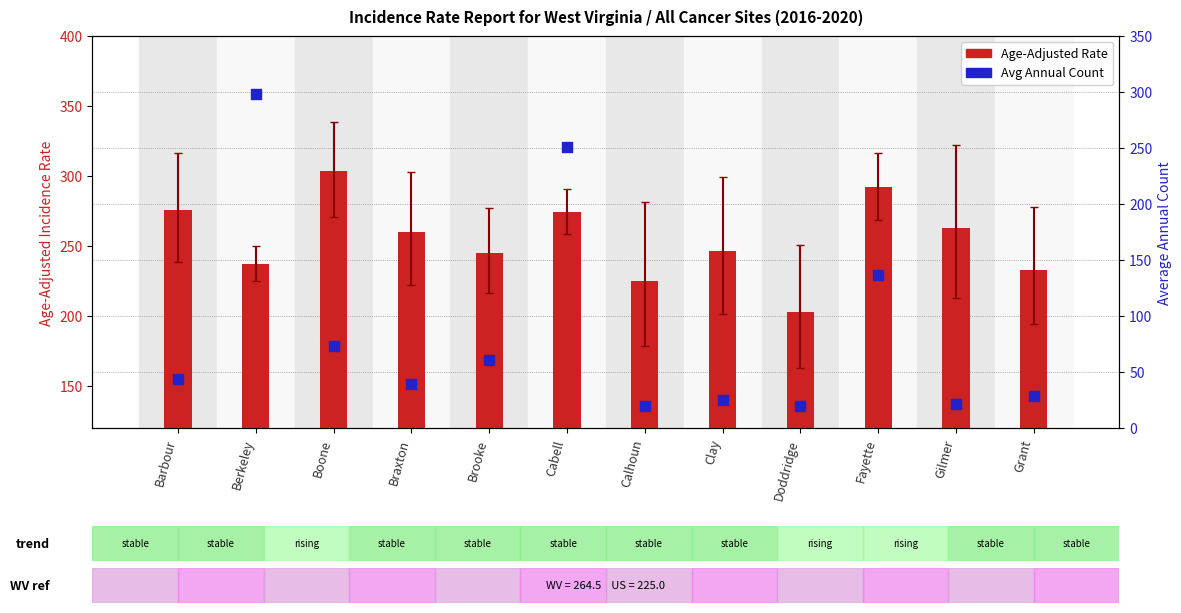

Which series reaches the minimum Y coordinate?

Avg Annual Count